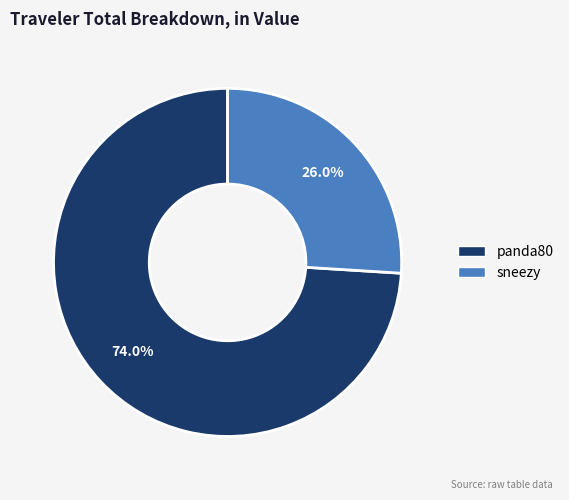

To the nearest percent, what portion does sneezy represent?

26%